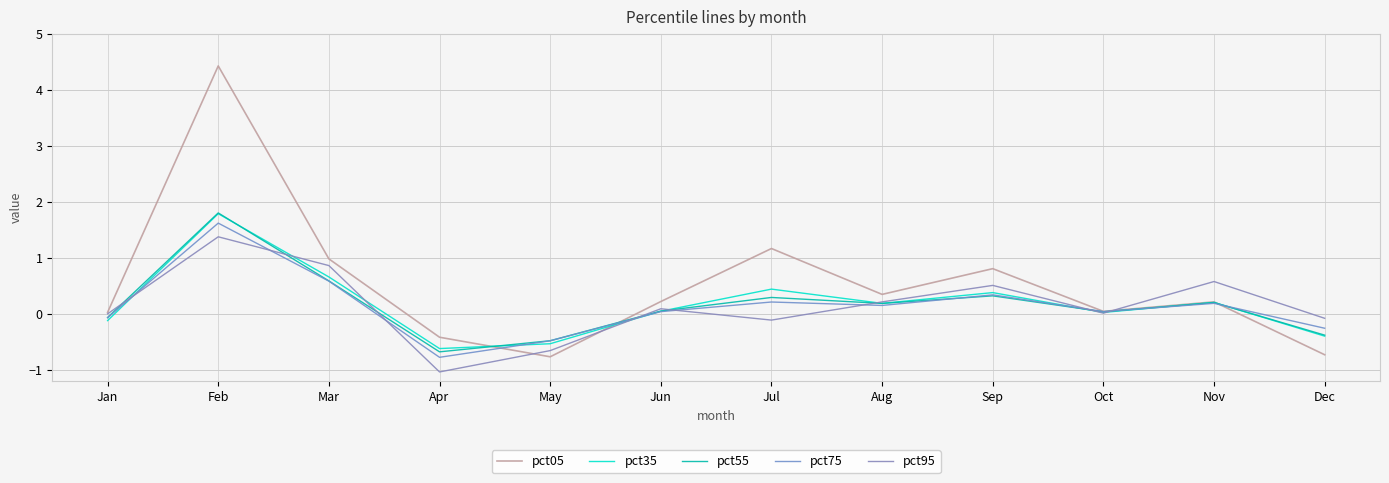

Where does the pct95 series first go above 0?

Jan